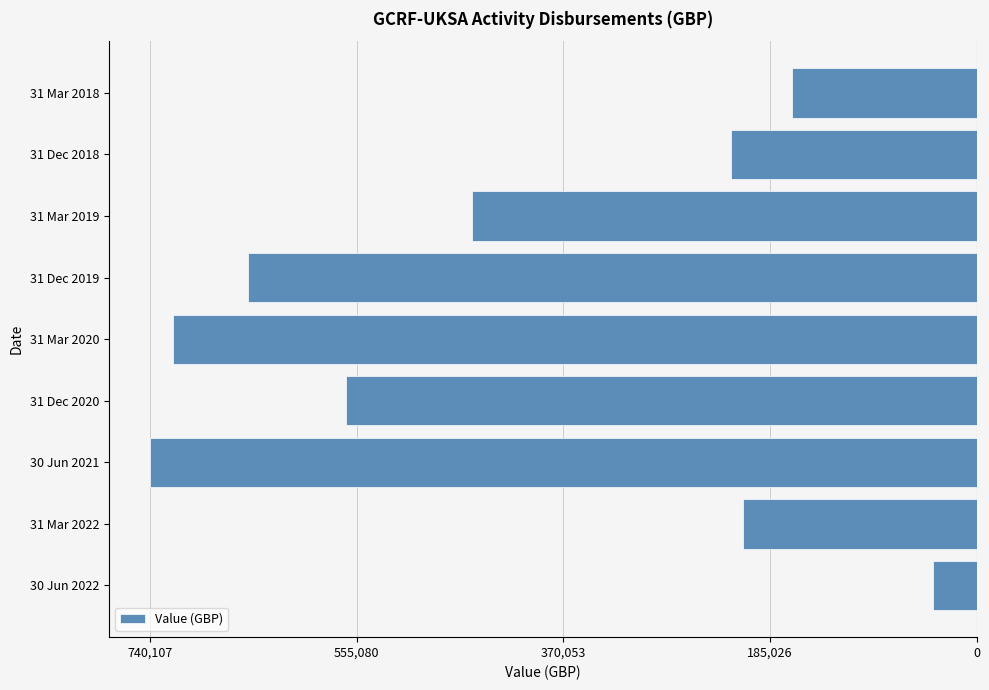

Does the chart contain any negative values?

Yes